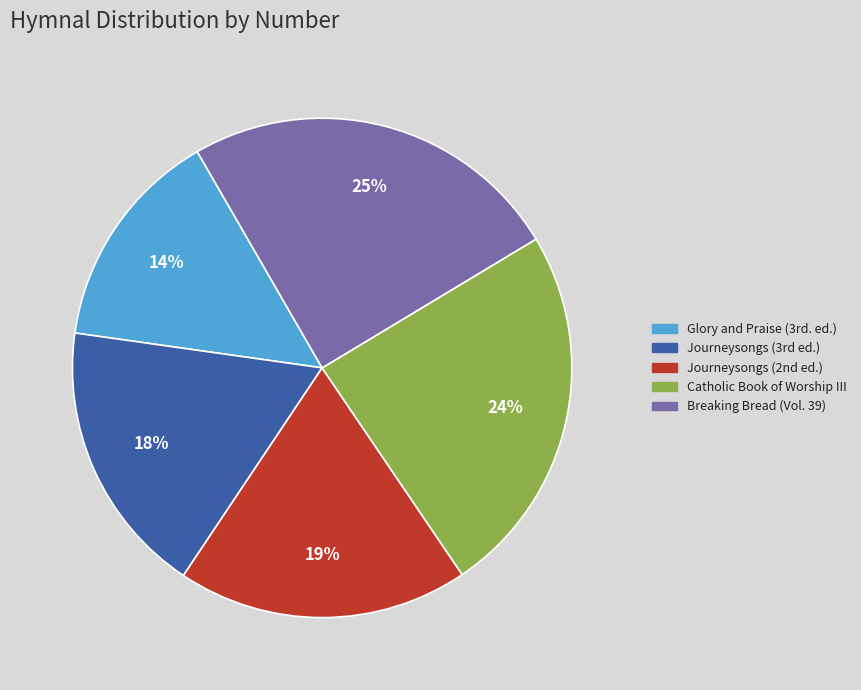

What is the smallest slice in the pie chart?

Glory and Praise (3rd. ed.)